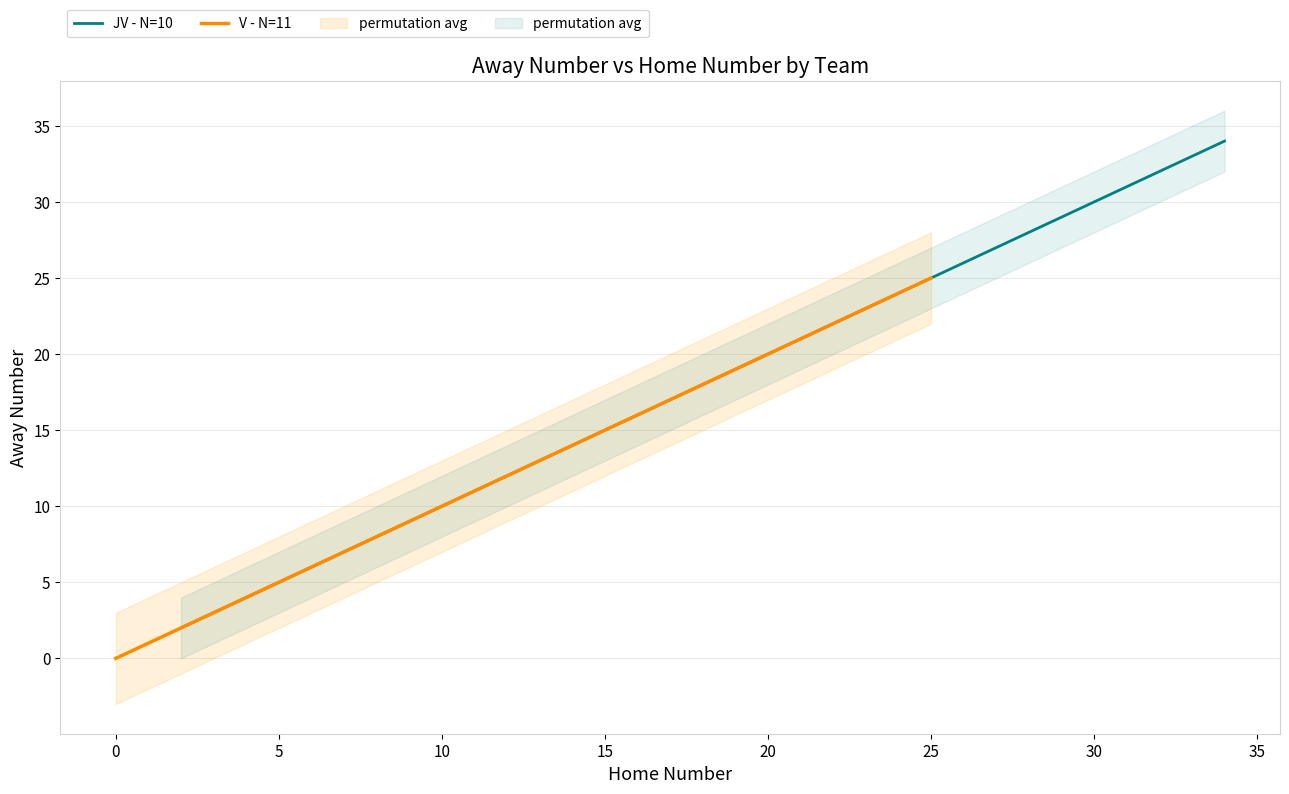

The value of JV - N=10 at 15 is 15. True or false?

True